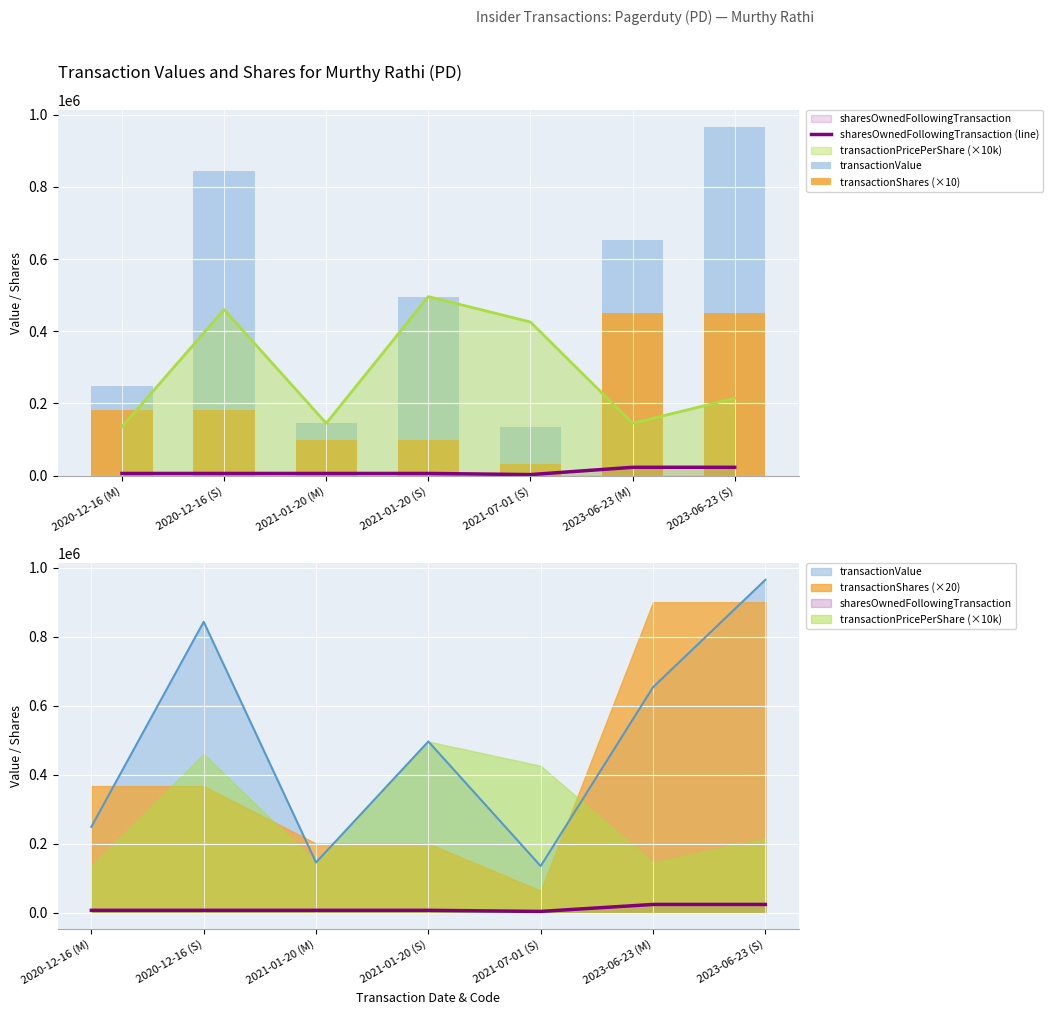

How many data points does each series have?

7